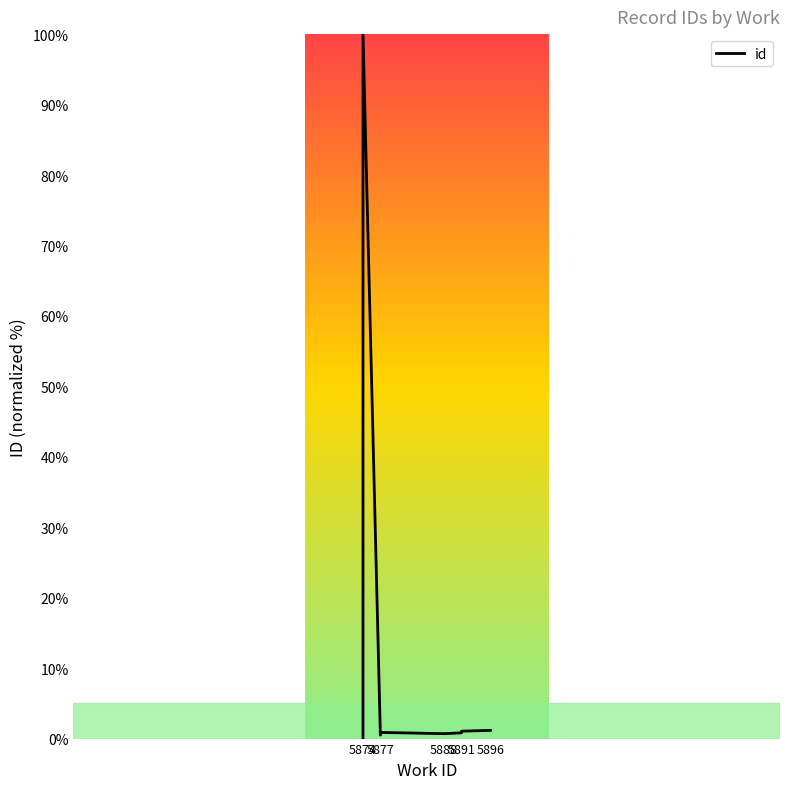

Reading left to right, list all the values displayed in this chart.

0.0	100.0	0.5	0.6	0.9	0.7	0.8	1.0	1.0	1.2